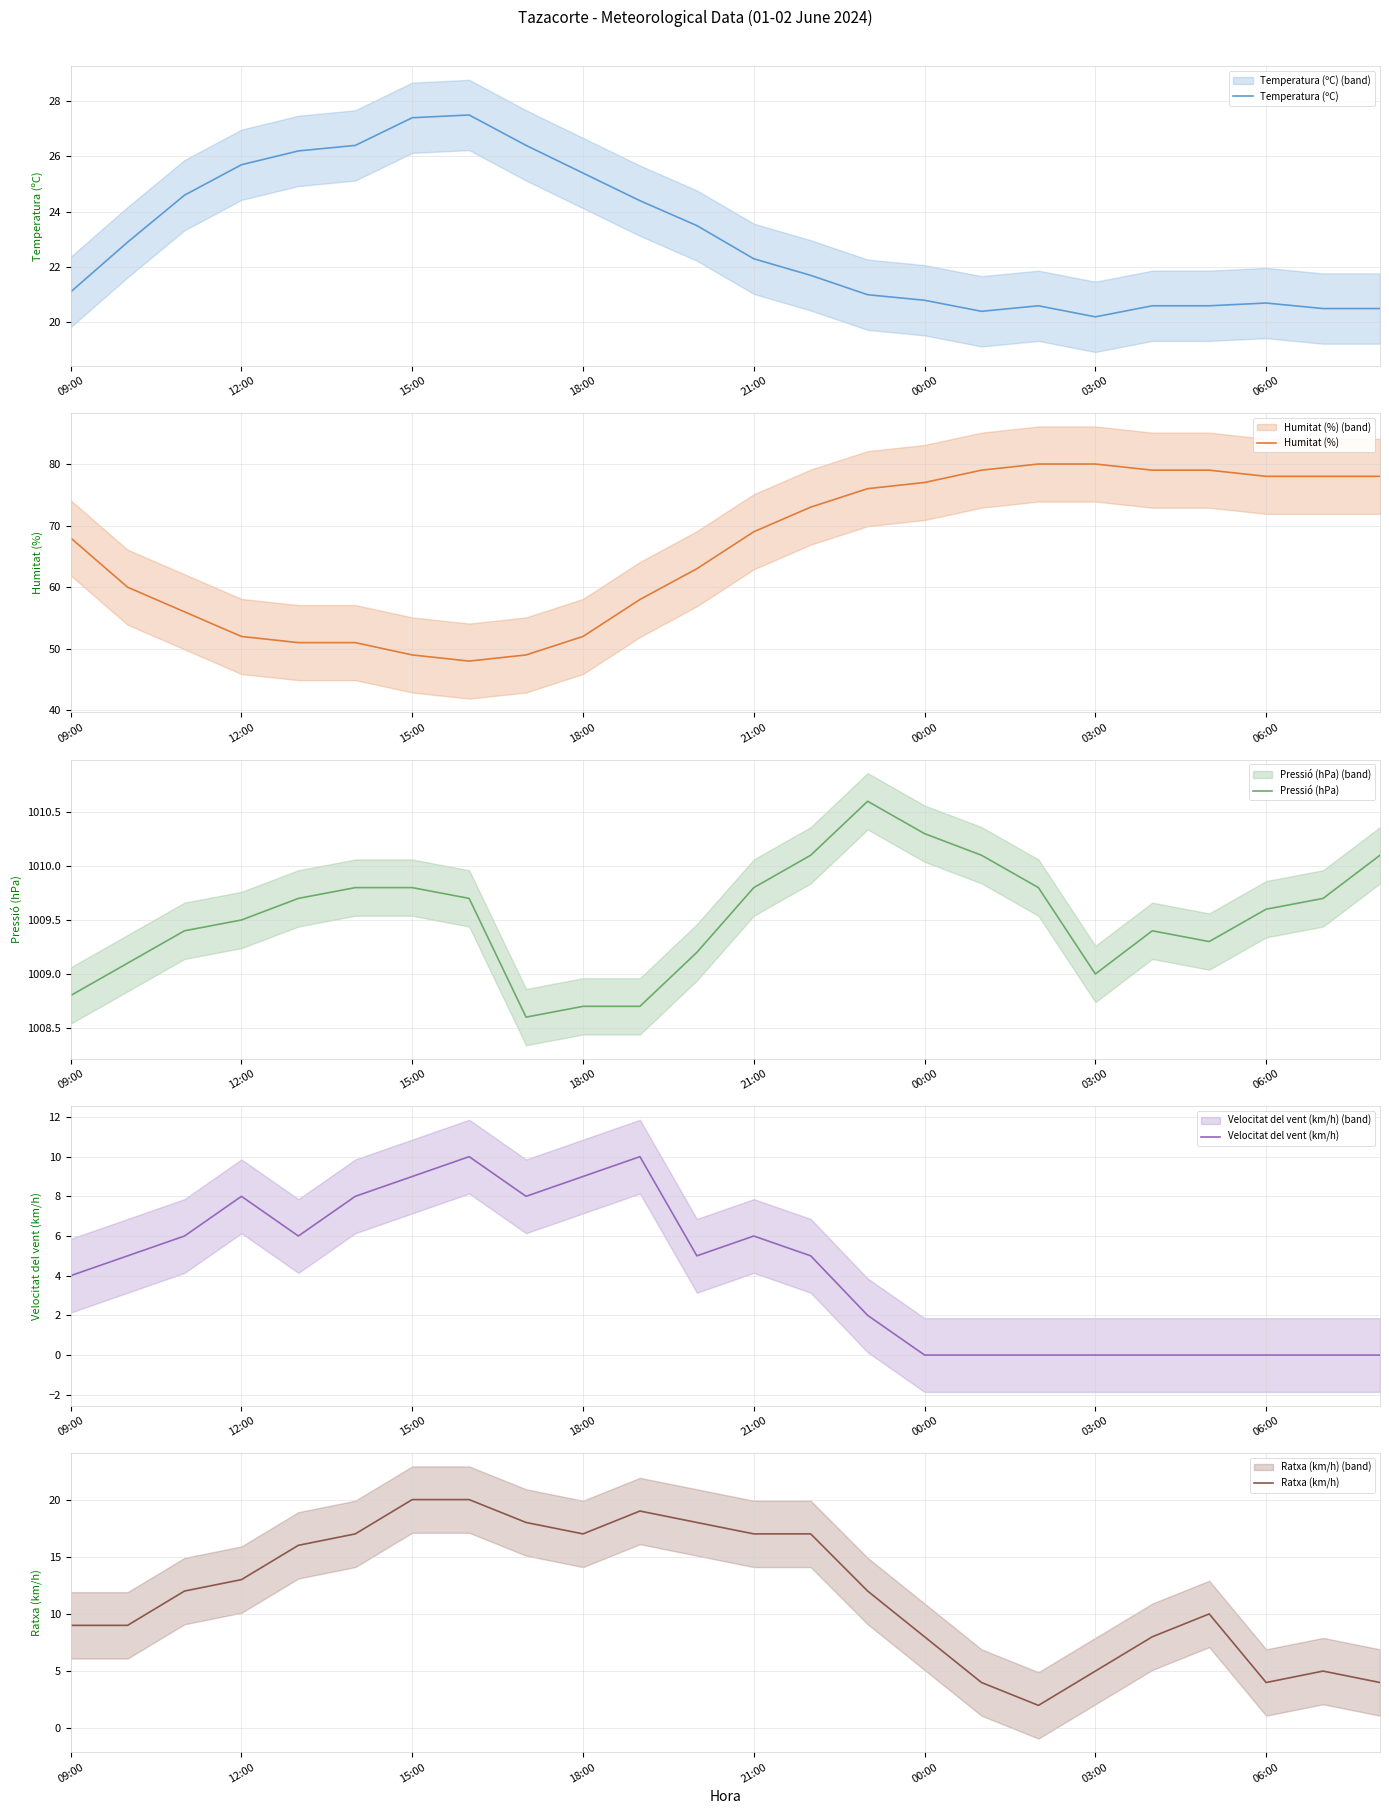

True or false: Humitat (%) has a value of 52 at 12:00.

True